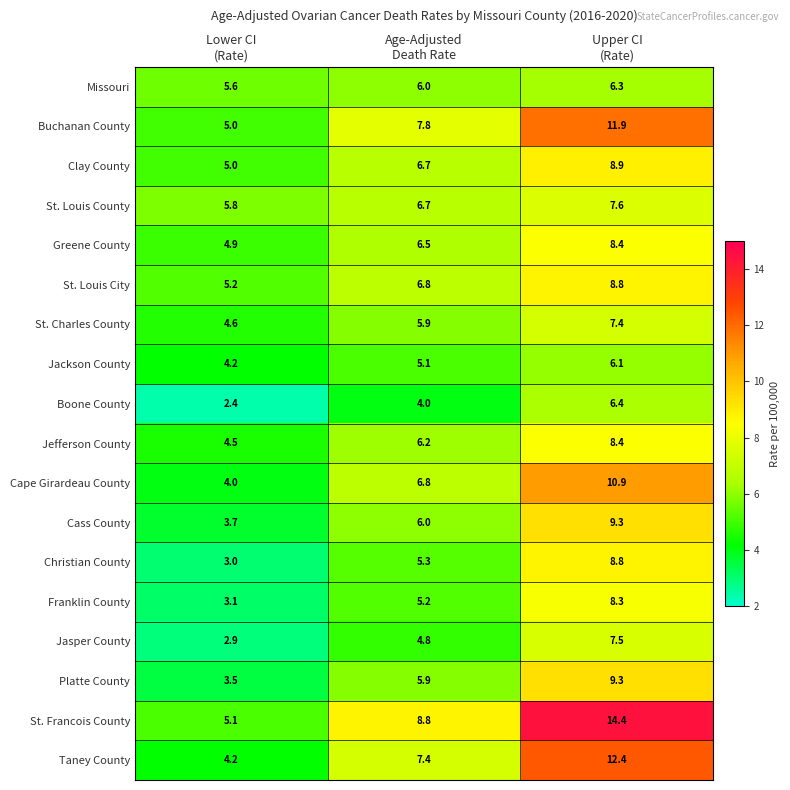

Which category has the lowest value across all series?

Lower CI
(Rate)